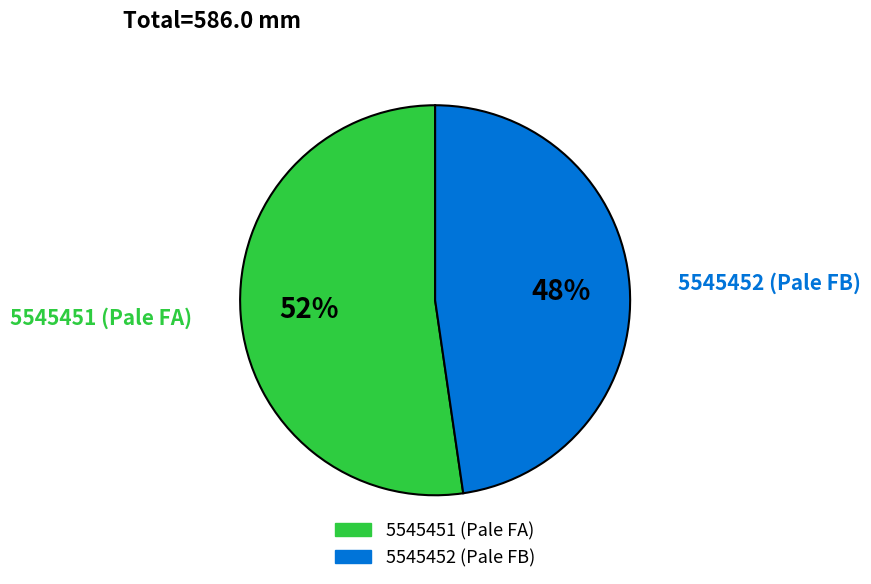

Which has a higher value, 5545451 (Pale FA) or 5545452 (Pale FB)?

5545451 (Pale FA)